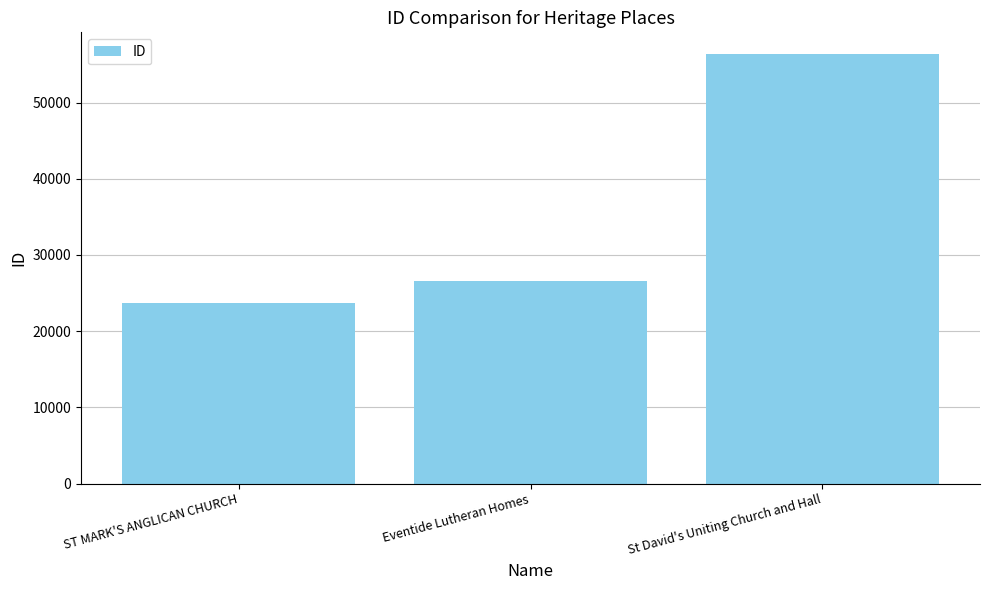

Which has a higher value, St David's Uniting Church and Hall or ST MARK'S ANGLICAN CHURCH?

St David's Uniting Church and Hall